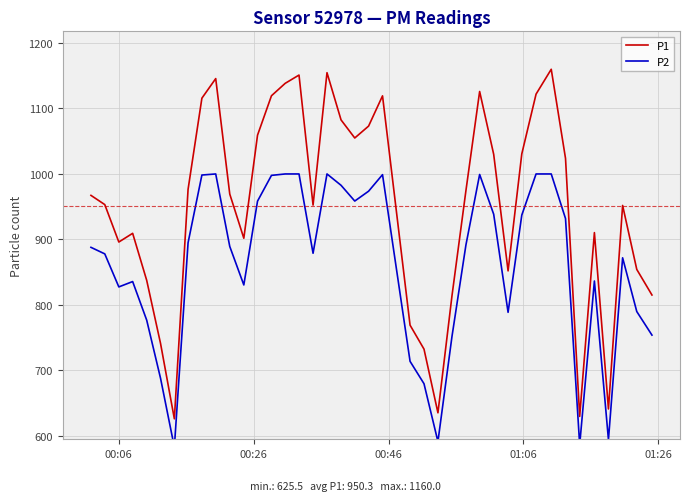

What is the sum of all P1 values?

38010.3